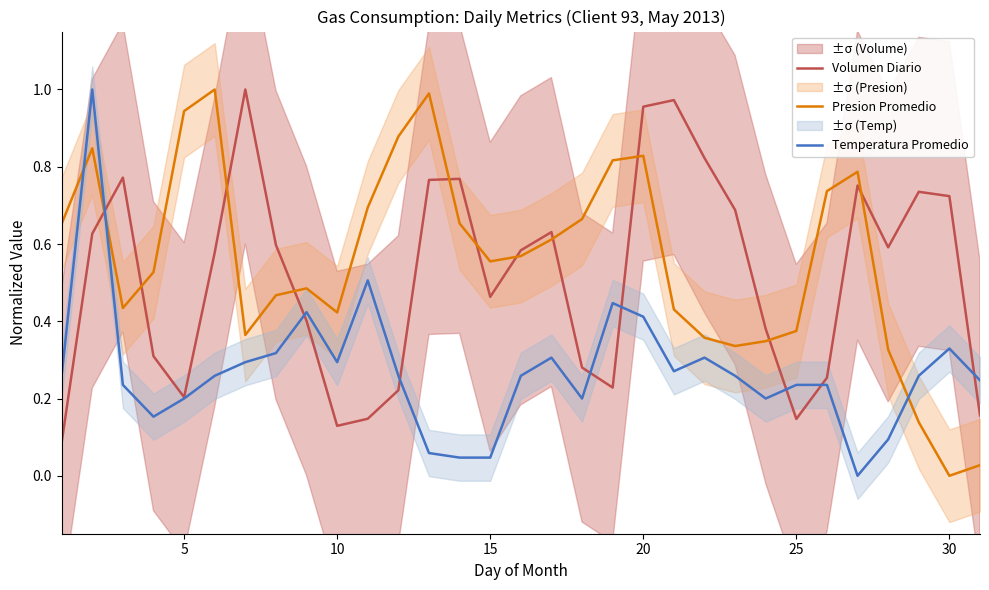

How many lines are shown in the chart?

3